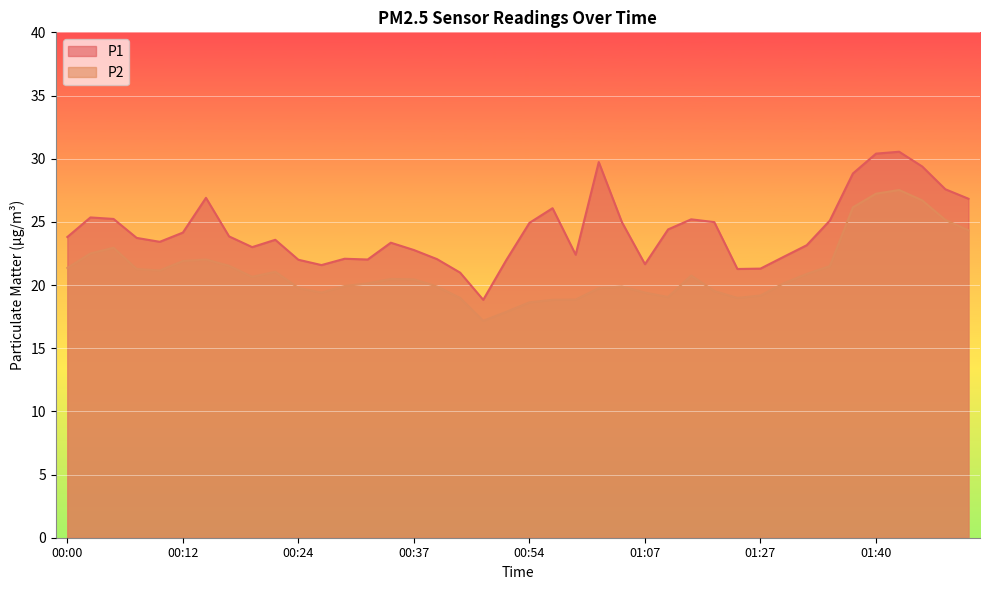

Where does the P2 series first go above 20?

00:00